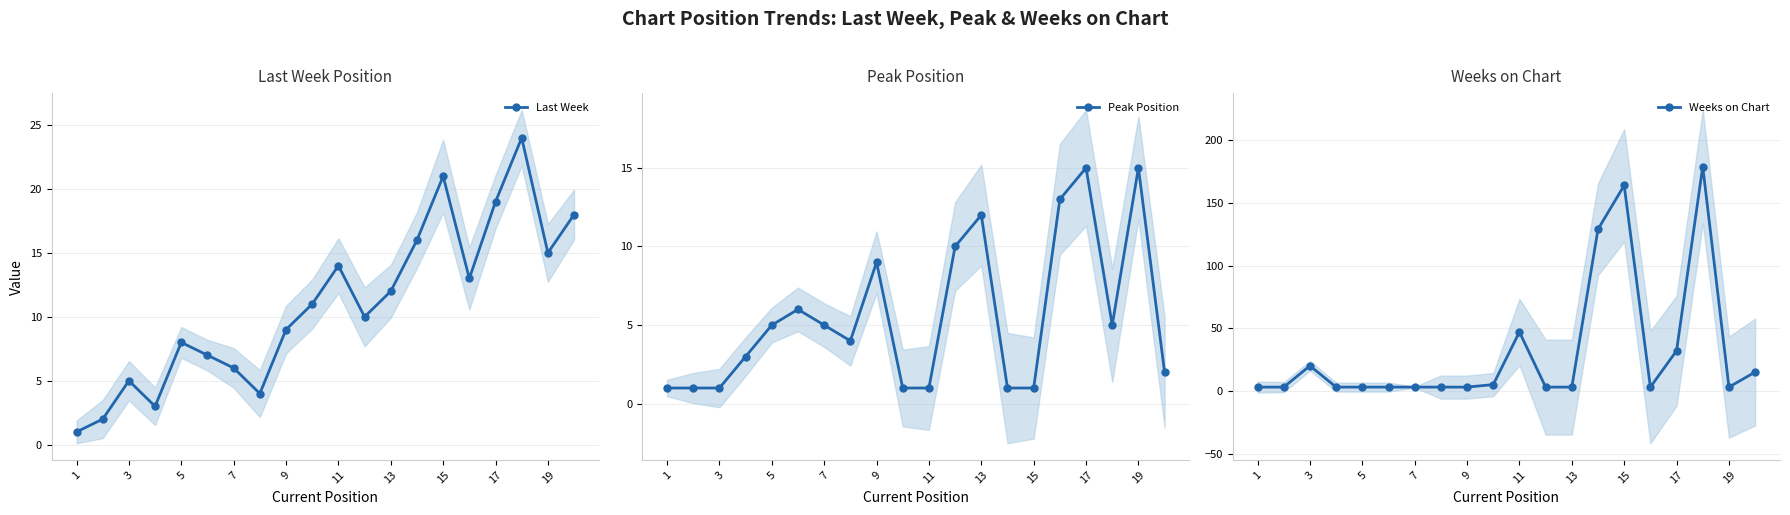

In Last Week, how many points are higher than both neighbors (excluding endpoints)?

5